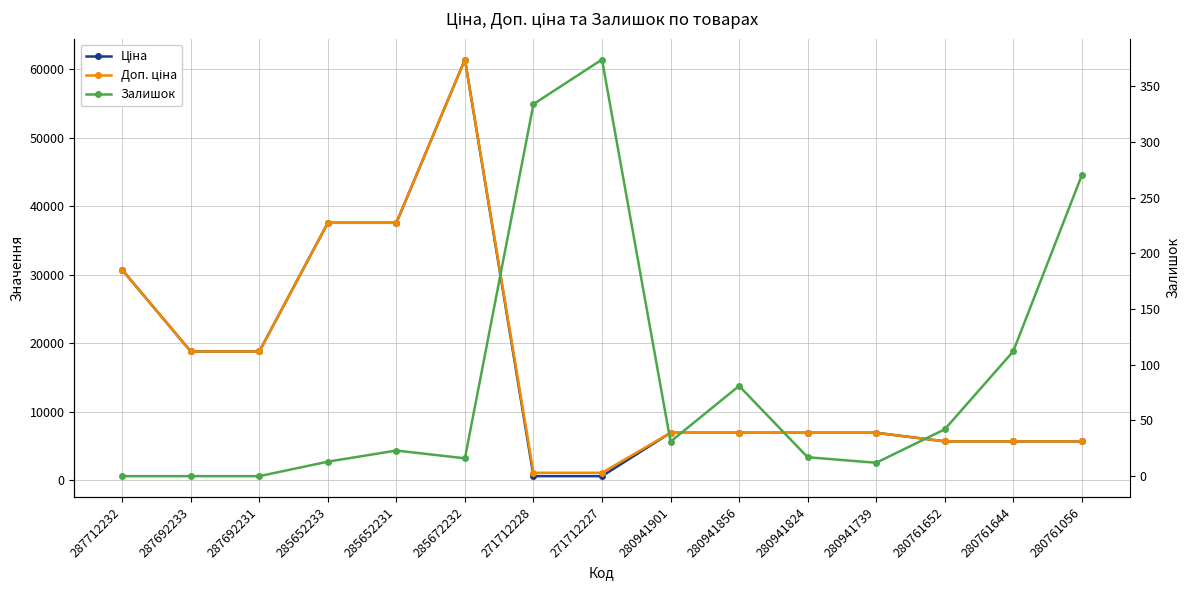

Rank the categories by Ціна value from lowest to highest.

271712228, 271712227, 280761652, 280761644, 280761056, 280941901, 280941856, 280941824, 280941739, 287692233, 287692231, 287712232, 285652233, 285652231, 285672232